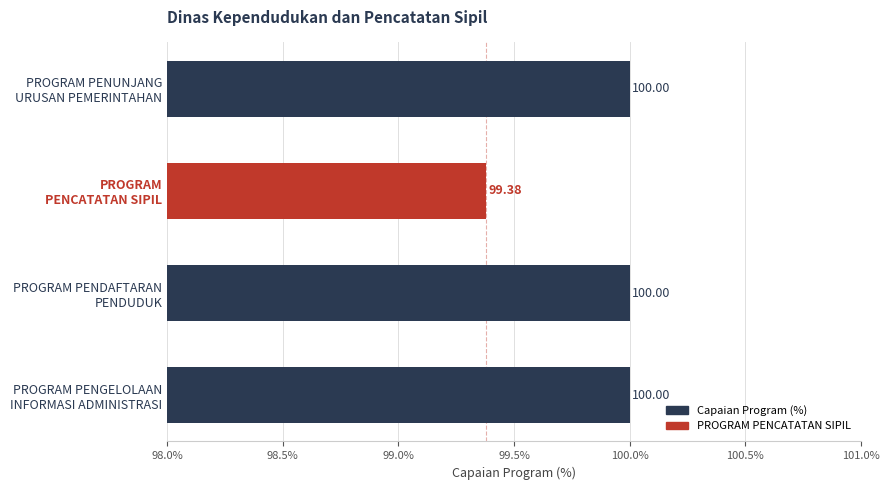

Rank the categories by value from highest to lowest.

PROGRAM PENUNJANG
URUSAN PEMERINTAHAN, PROGRAM PENDAFTARAN
PENDUDUK, PROGRAM PENGELOLAAN
INFORMASI ADMINISTRASI, PROGRAM
PENCATATAN SIPIL